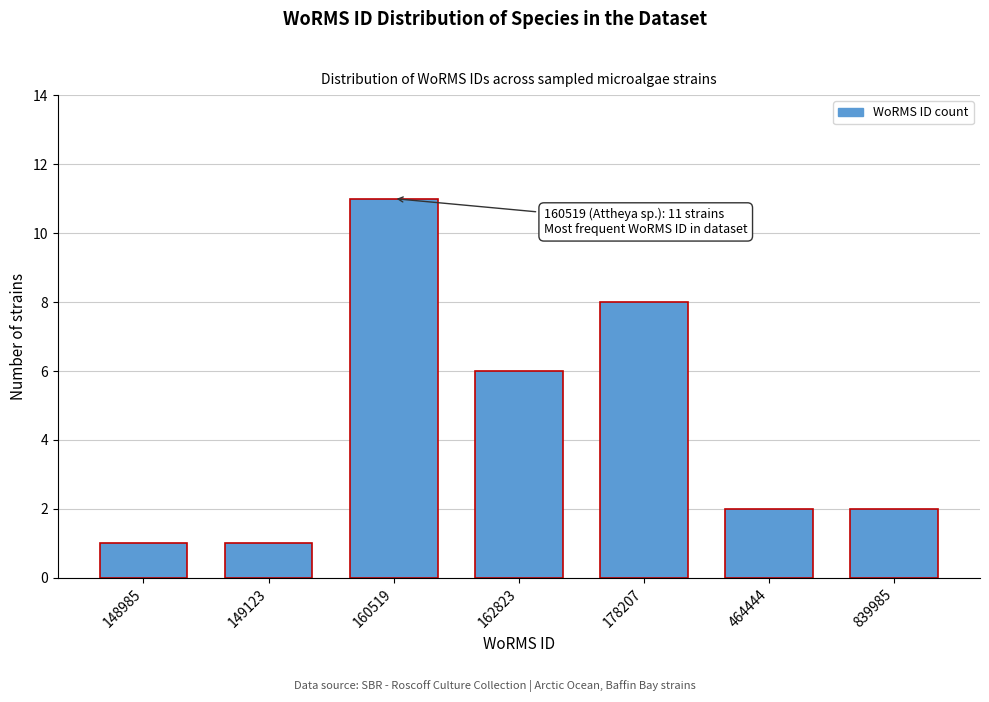

Reading left to right, what are all the values shown in this chart?

148985=1	149123=1	160519=11	162823=6	178207=8	464444=2	839985=2